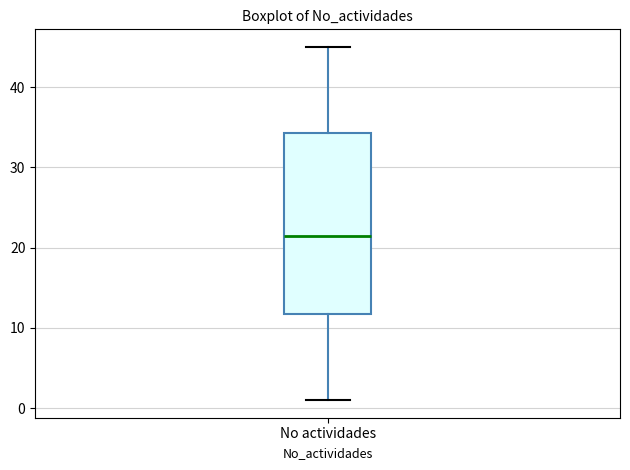

Read this box plot against the y-axis: the position of the median line, the range covered by the box, and the ends of both whiskers. The values are not printed on the chart, so give them approximately, as read against the axis.

median 22, box 12 to 34, whiskers 1 to 45